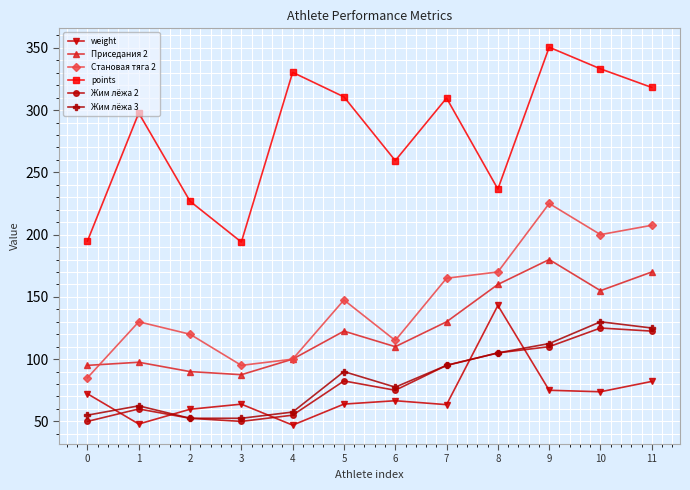

What is the minimum value shown in the chart?

47.0